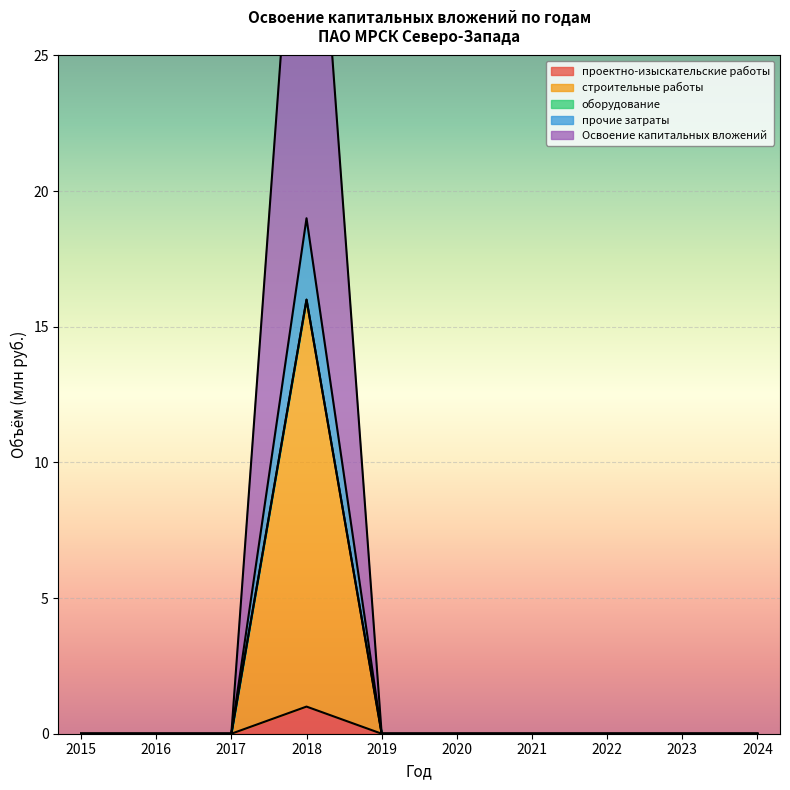

At which category does Освоение капитальных вложений reach its first local peak?

2018